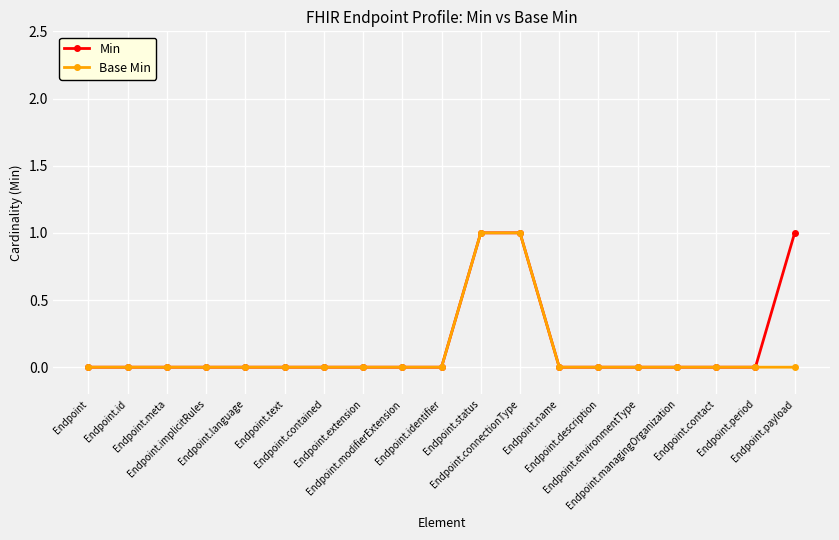

What are all the series names shown in the legend?

Min, Base Min